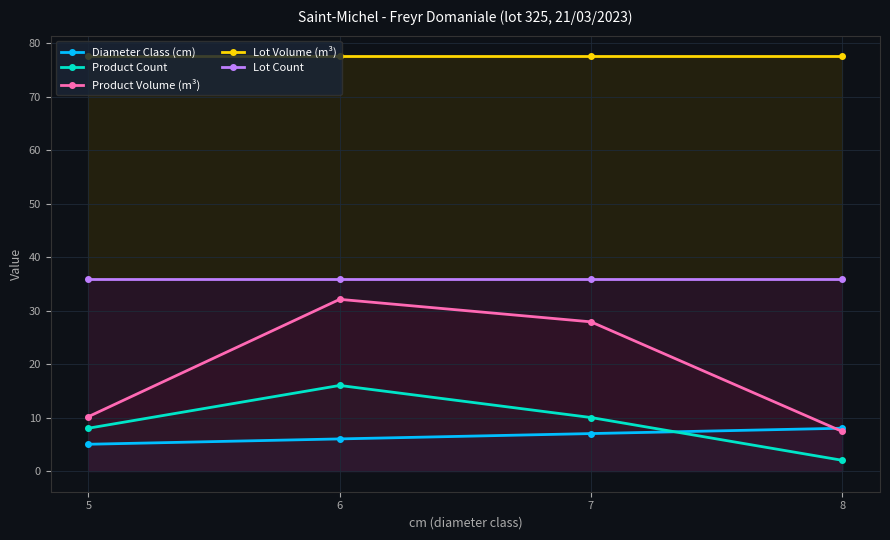

True or false: Lot Count and Product Volume (m³) cross at least once.

False